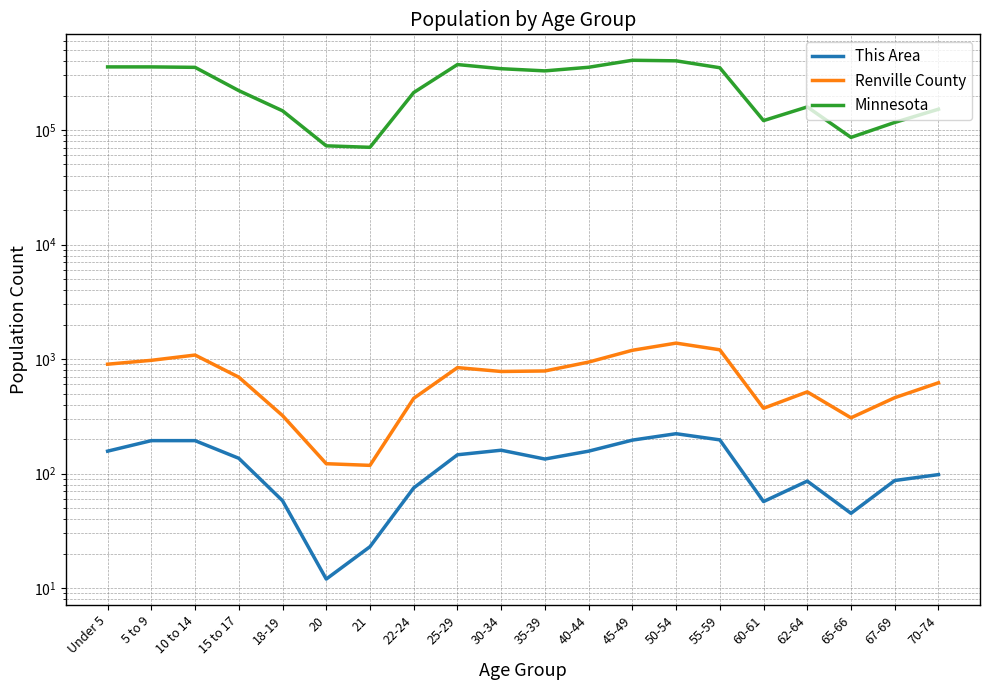

Is the value of Renville County at 70-74 greater than the value of Minnesota at 30-34?

No